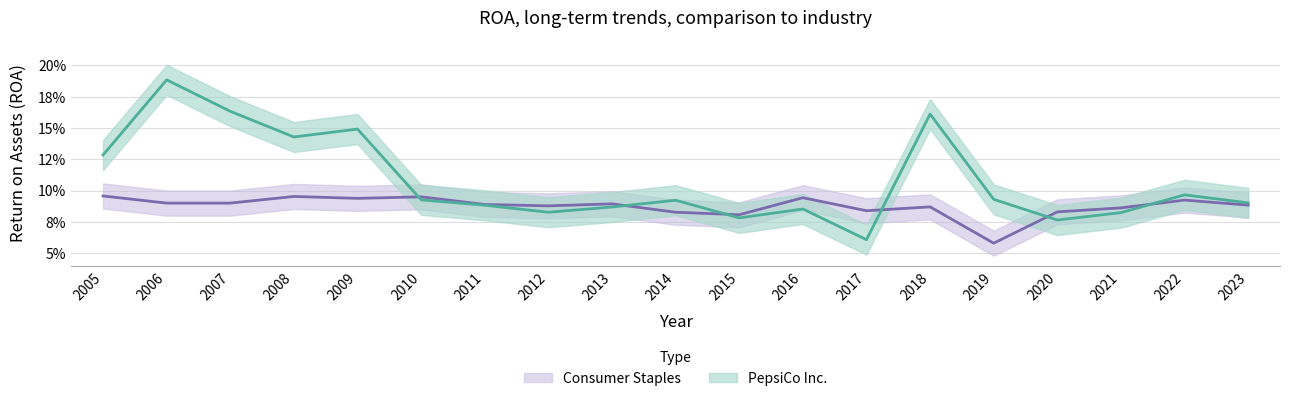

How many categories are shown in the chart?

19